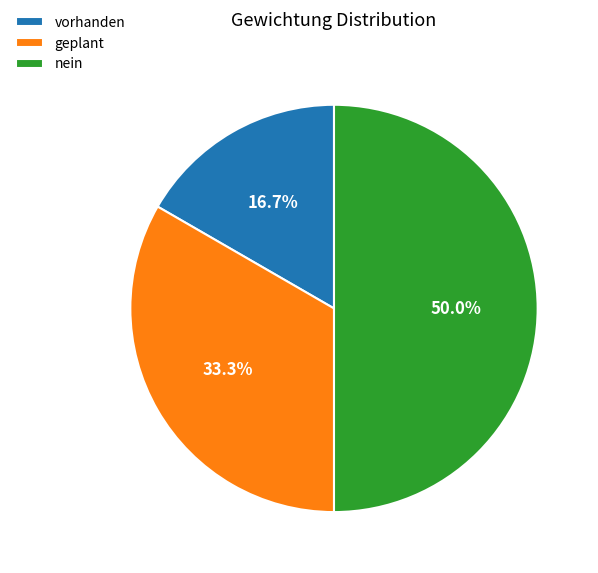

Does geplant account for over 50% of the chart?

No